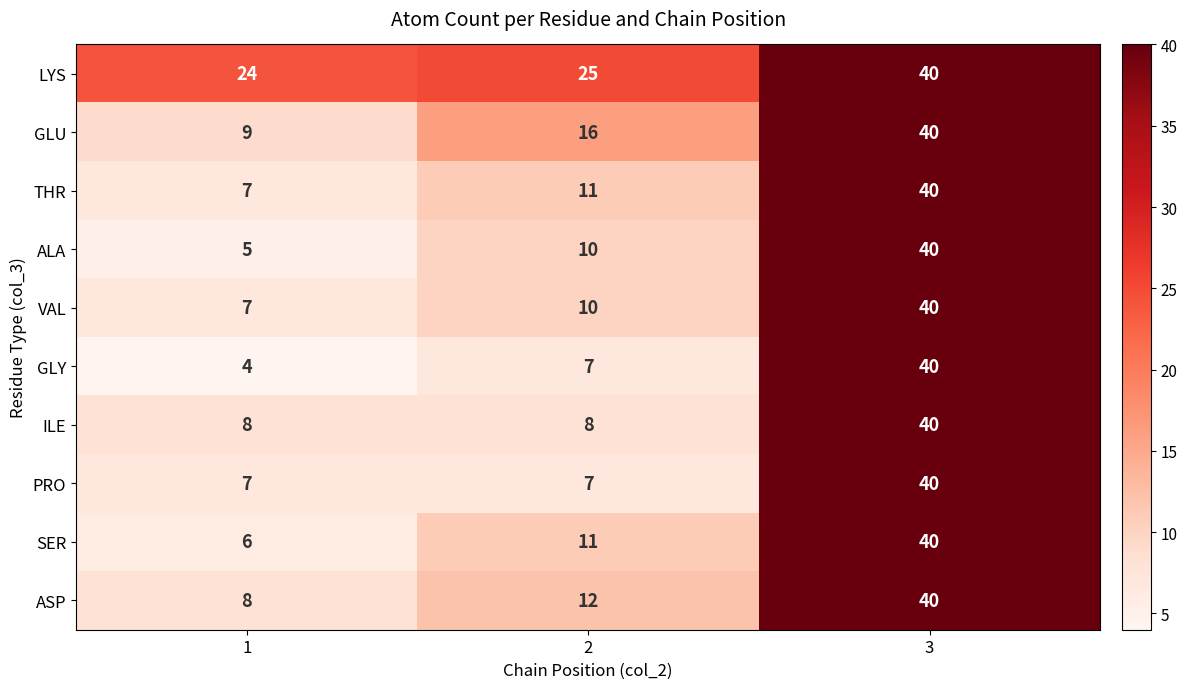

Which series has the widest spread of values?

GLY